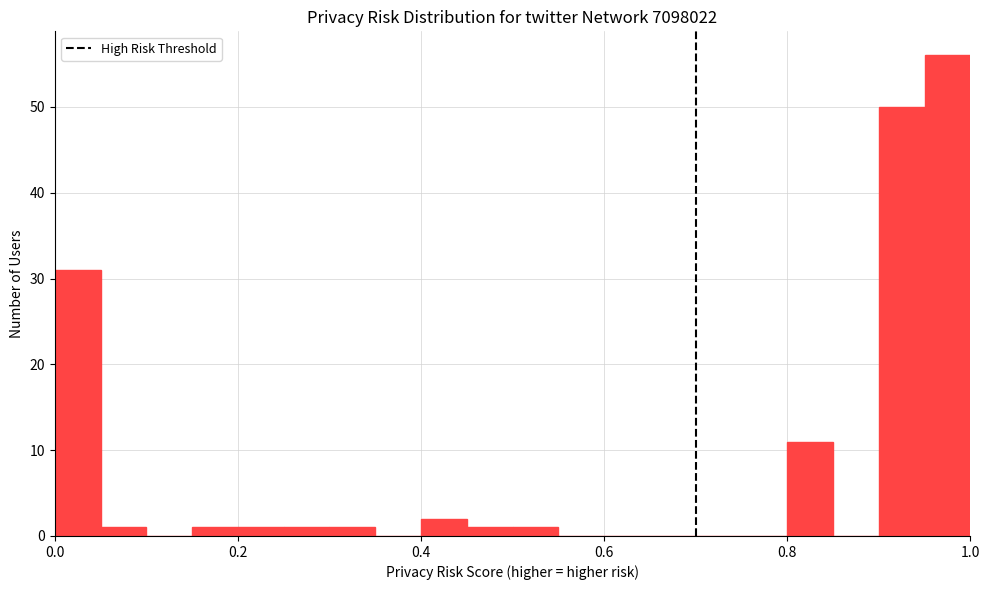

Around what value on the x-axis is the tallest bar? Give the approximate position of its centre, as read against the axis.

0.98